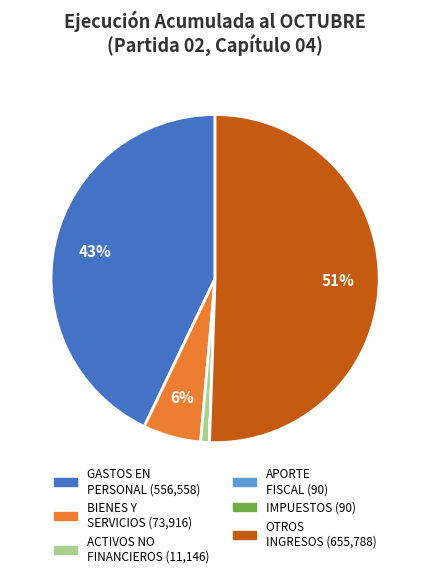

To the nearest percent, what is the average slice percentage?

17%